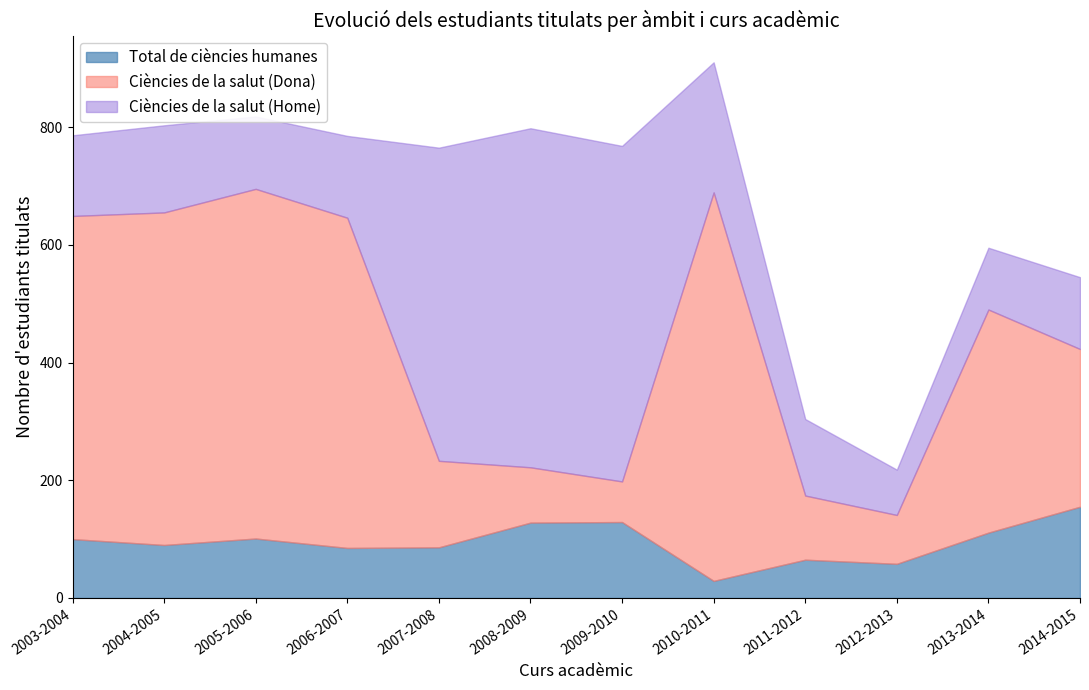

What is the value of the Total de ciències humanes point at the 4th from the left?

85